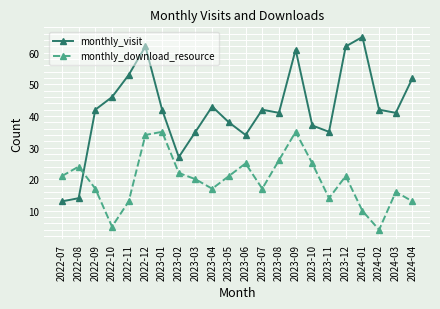

Is it true that monthly_download_resource equals 60 at 2023-09?

False